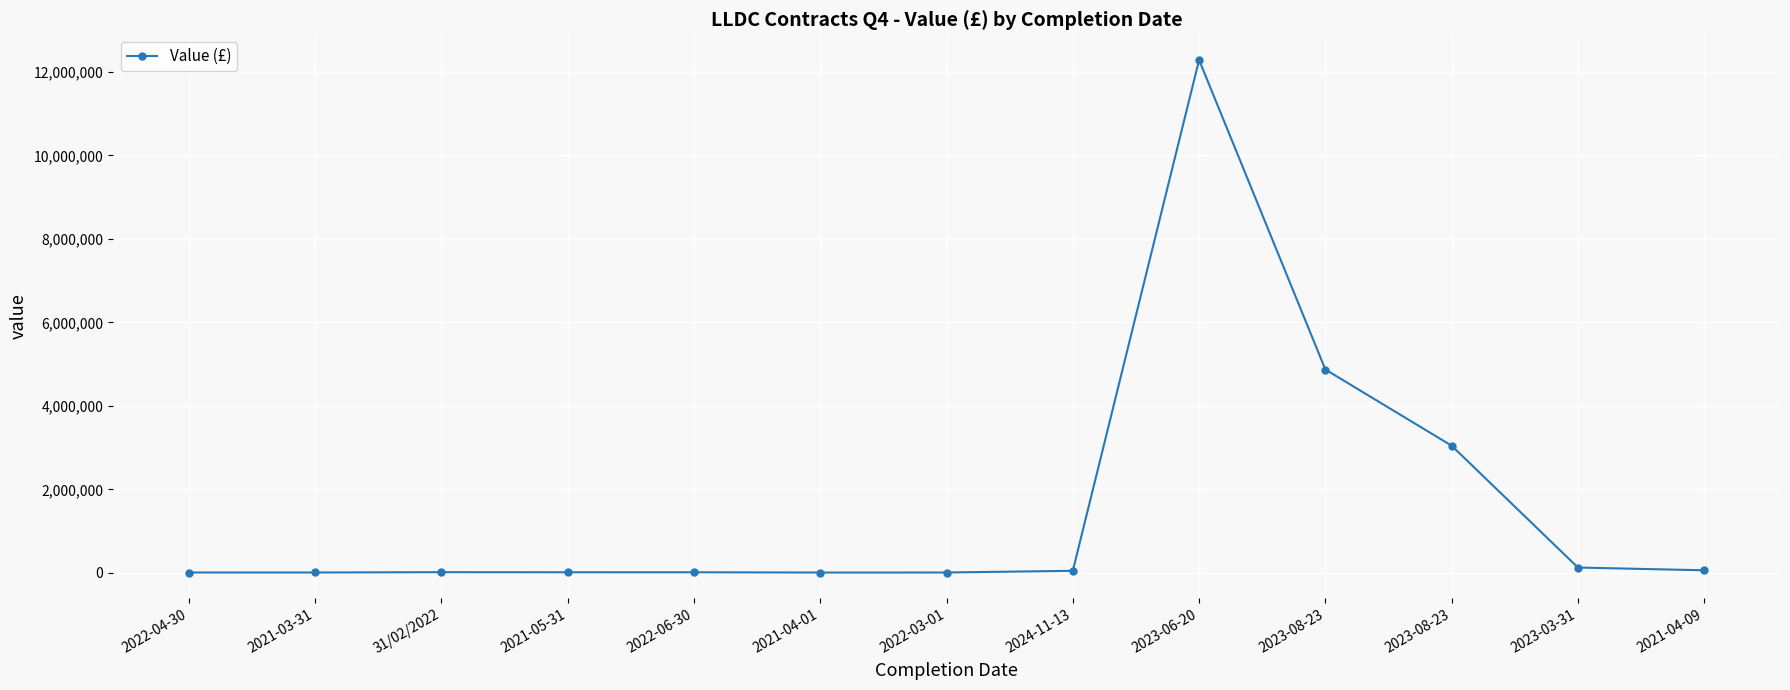

Reading left to right, what are all the values shown in this chart?

2022-04-30=6950.0	2021-03-31=7200.0	31/02/2022=15000.0	2021-05-31=12720.0	2022-06-30=12504.0	2021-04-01=6430.0	2022-03-01=7000.0	2024-11-13=47600.0	2023-06-20=12284789.0	2023-08-23=4869320.0	2023-08-23=3044316.0	2023-03-31=126113.8	2021-04-09=60000.0